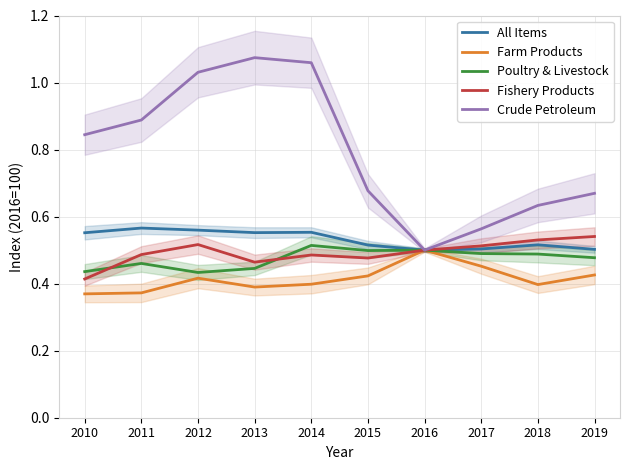

Rank the categories by Farm Products value from lowest to highest.

2010, 2011, 2013, 2018, 2014, 2012, 2015, 2019, 2017, 2016